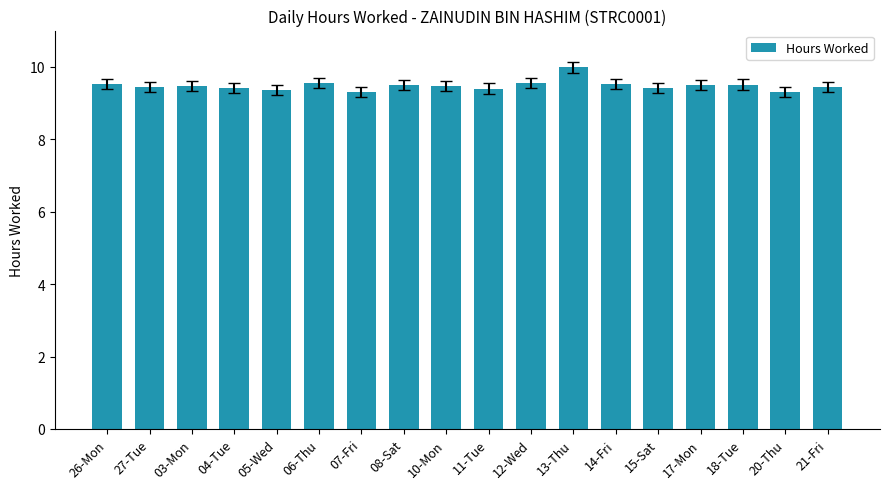

What is the smallest value displayed?

9.3